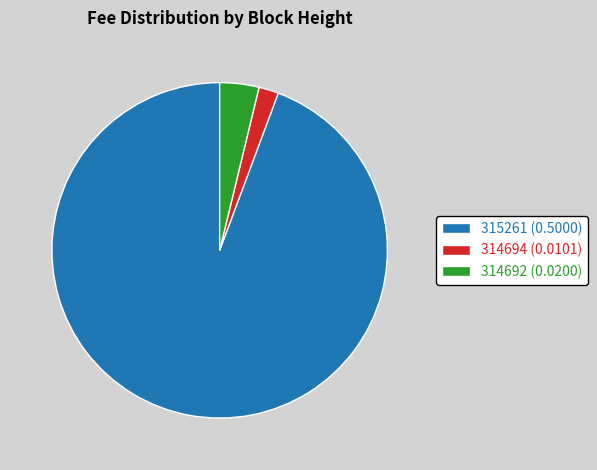

Is it true that 314692 is 4% of the pie?

True